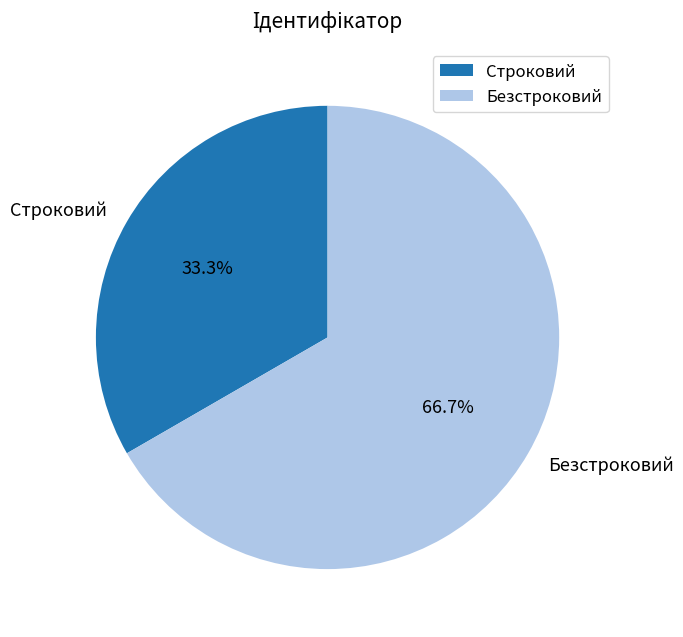

Which category has the biggest portion of the pie?

Безстроковий